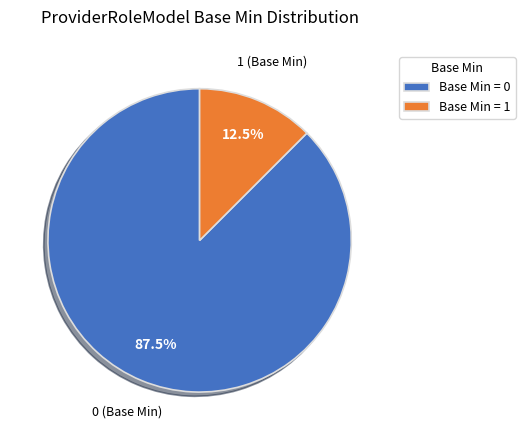

Rank the categories by value from lowest to highest.

Base Min = 1, Base Min = 0